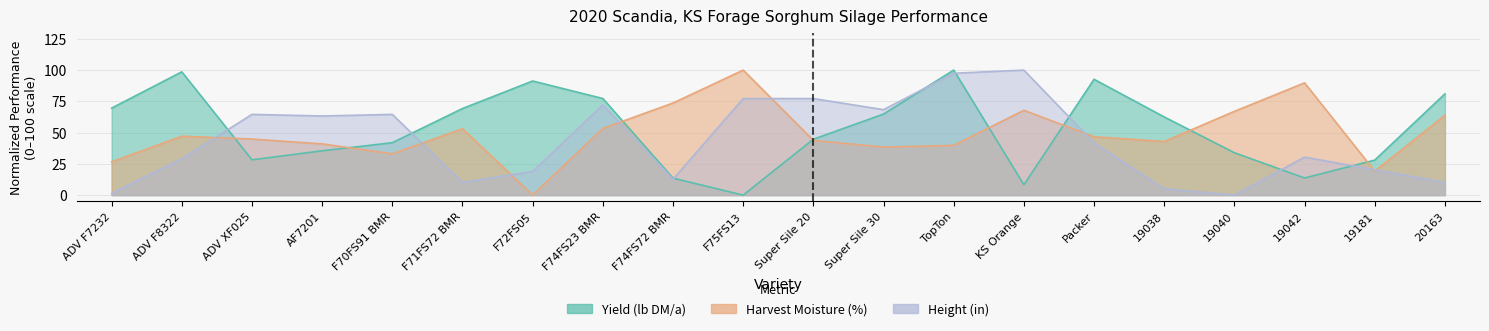

What is the approximate value of Yield (lb DM/a) at 19042?

13.7